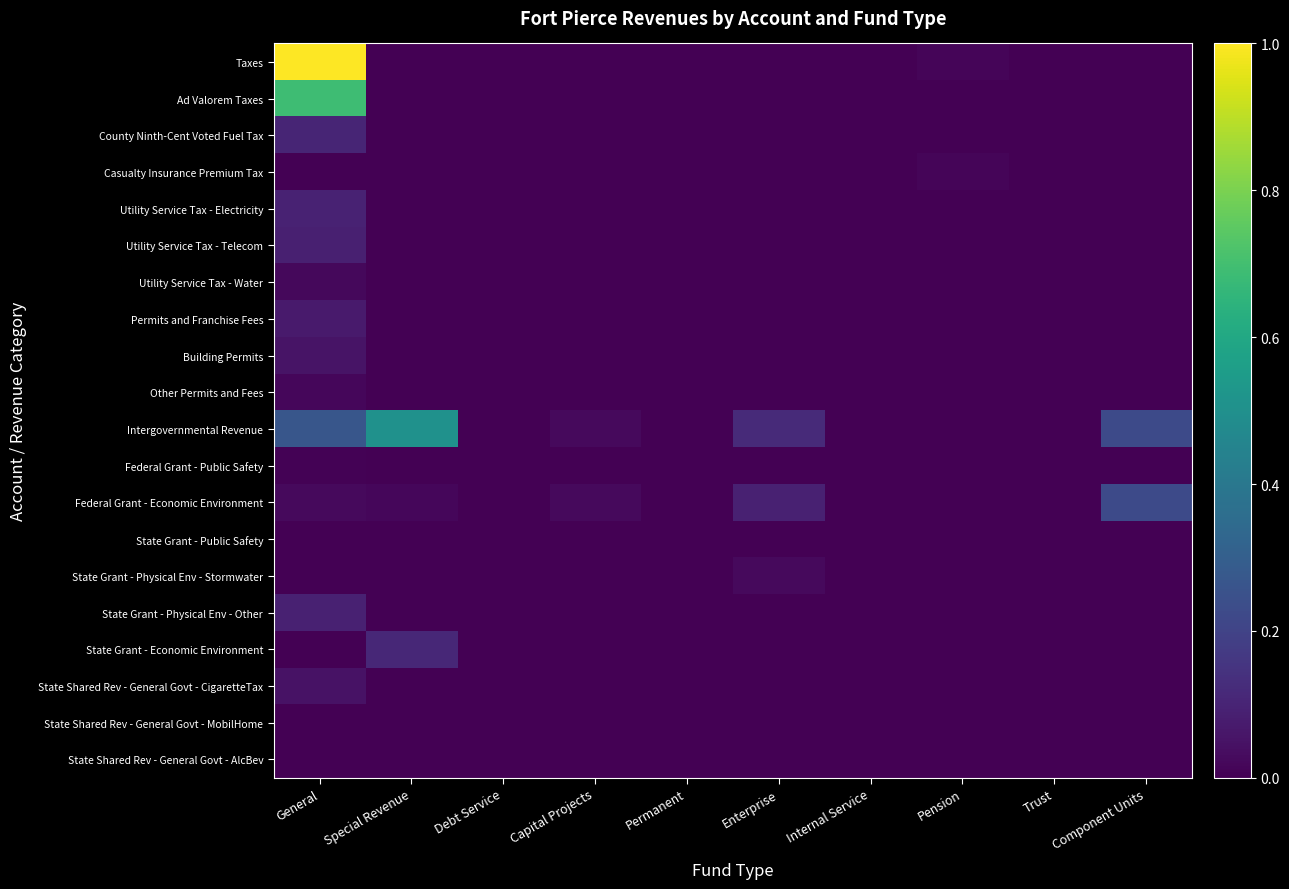

At Internal Service, list the series in order from largest to smallest.

Taxes, Ad Valorem Taxes, County Ninth-Cent Voted Fuel Tax, Casualty Insurance Premium Tax, Utility Service Tax - Electricity, Utility Service Tax - Telecom, Utility Service Tax - Water, Permits and Franchise Fees, Building Permits, Other Permits and Fees, Intergovernmental Revenue, Federal Grant - Public Safety, Federal Grant - Economic Environment, State Grant - Public Safety, State Grant - Physical Env - Stormwater, State Grant - Physical Env - Other, State Grant - Economic Environment, State Shared Rev - General Govt - CigaretteTax, State Shared Rev - General Govt - MobilHome, State Shared Rev - General Govt - AlcBev